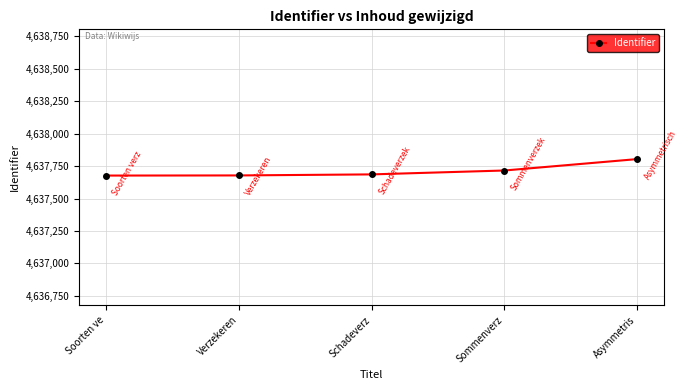

True or false: the data has more than 1 interior local peaks.

False